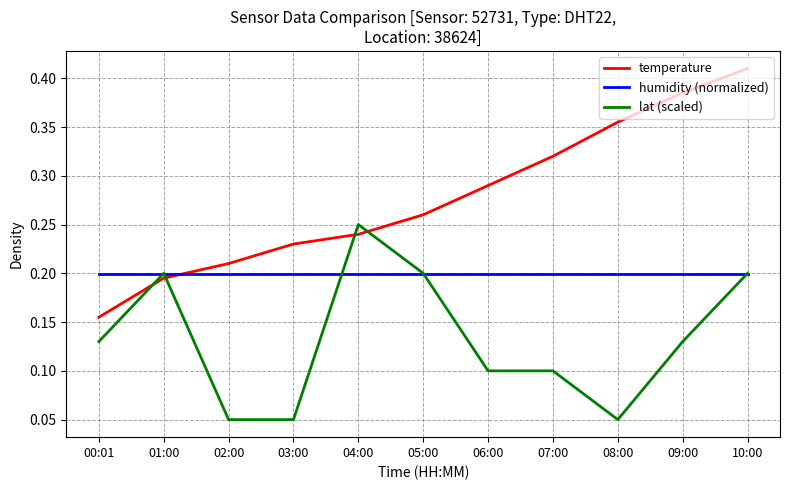

Which category has the highest value across all series?

10:00